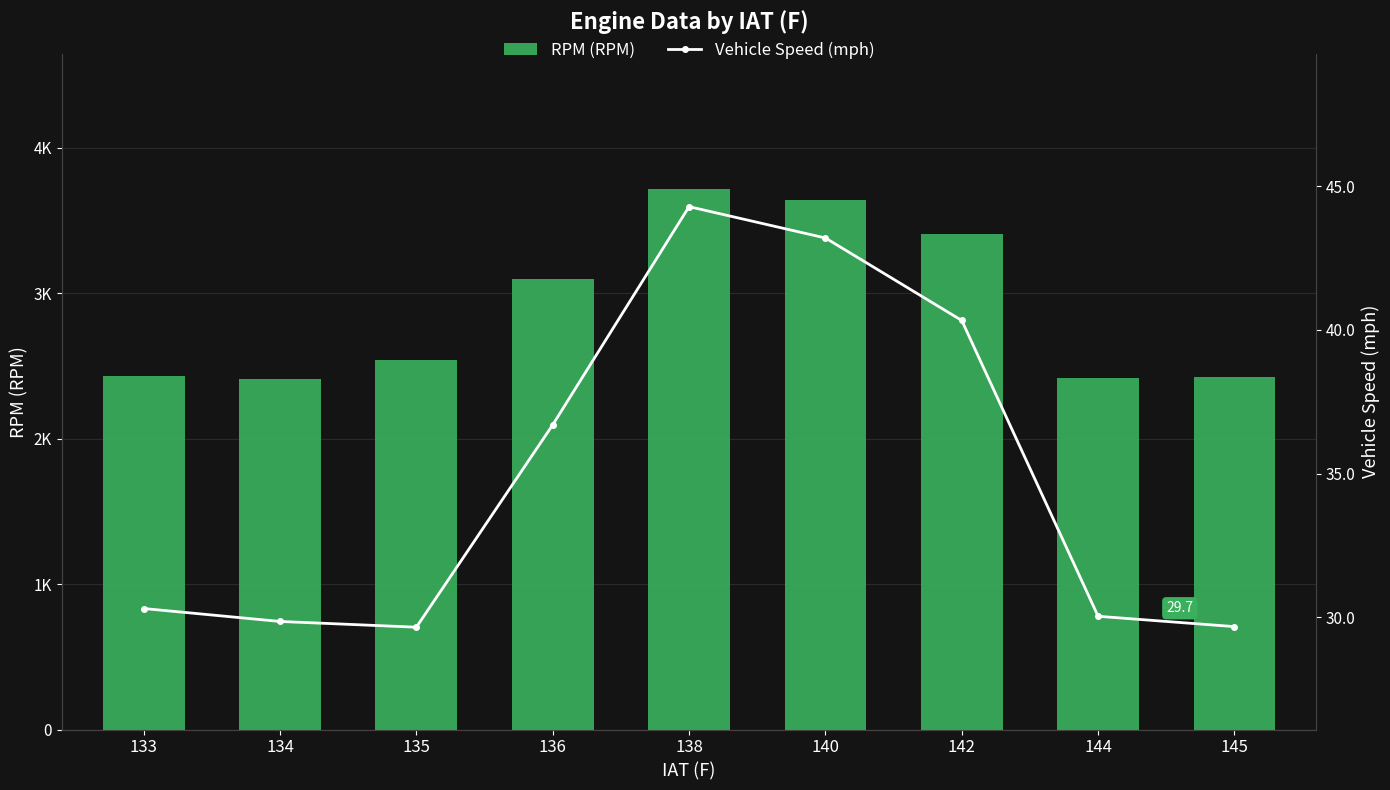

Which series has the largest total across all categories?

RPM (RPM)